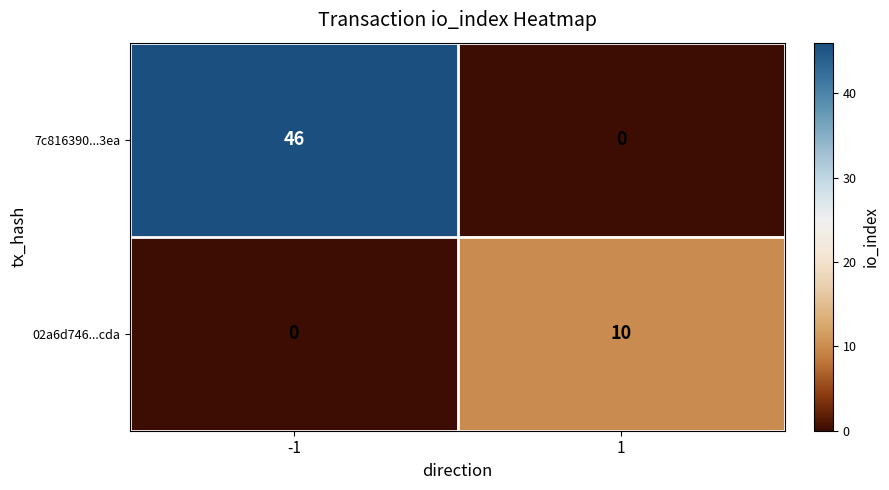

Reading left to right, list all the values displayed in this chart.

7c816390...3ea: -1=46	1=0
02a6d746...cda: -1=0	1=10